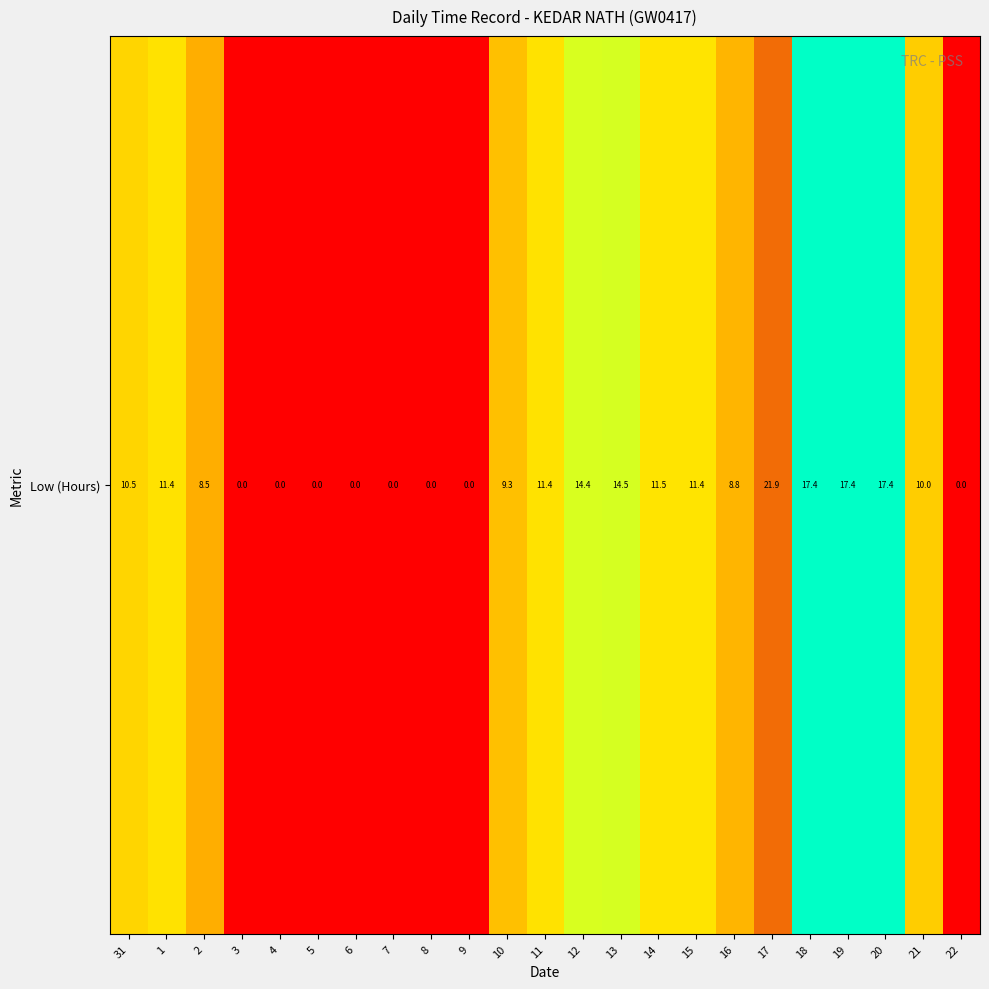

True or false: the data shows 8.8 at 16.

True